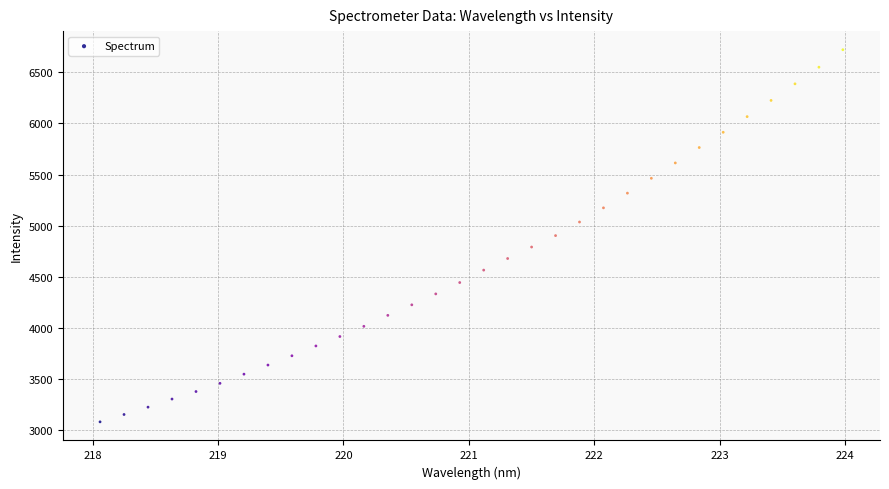

What is the range of Y values (max minus min)?

3645.8